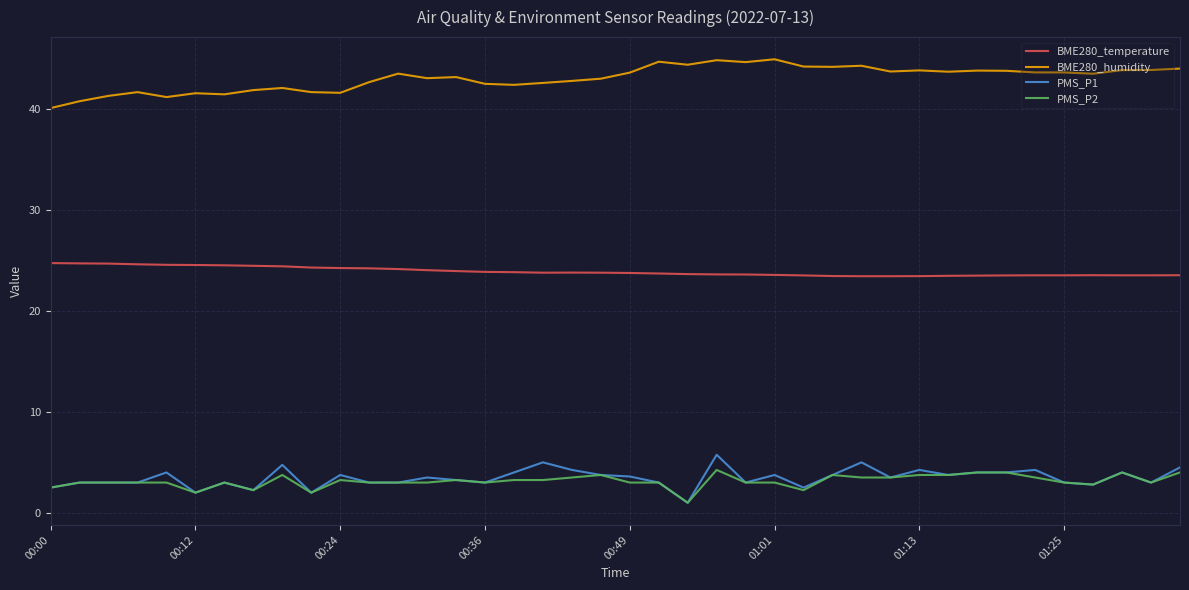

What is the maximum value shown in the chart?

44.9